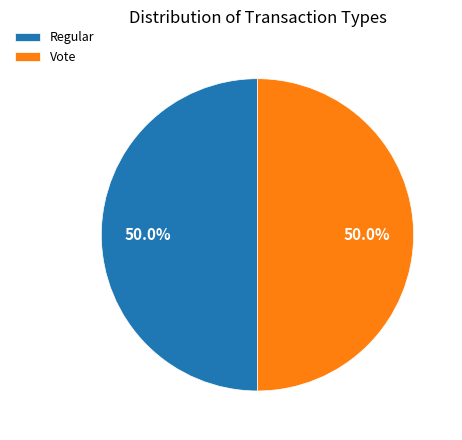

What is the ratio of the value at Regular to the value at Vote?

1.0